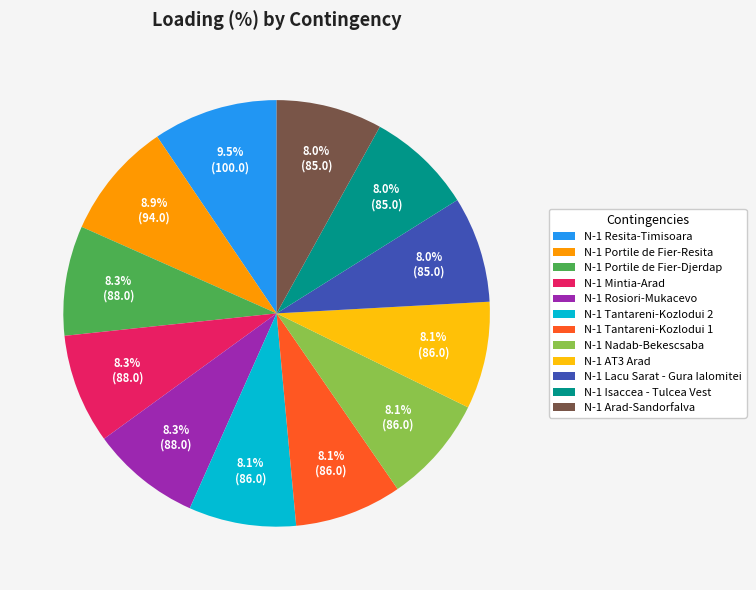

Does any single category account for the majority?

No